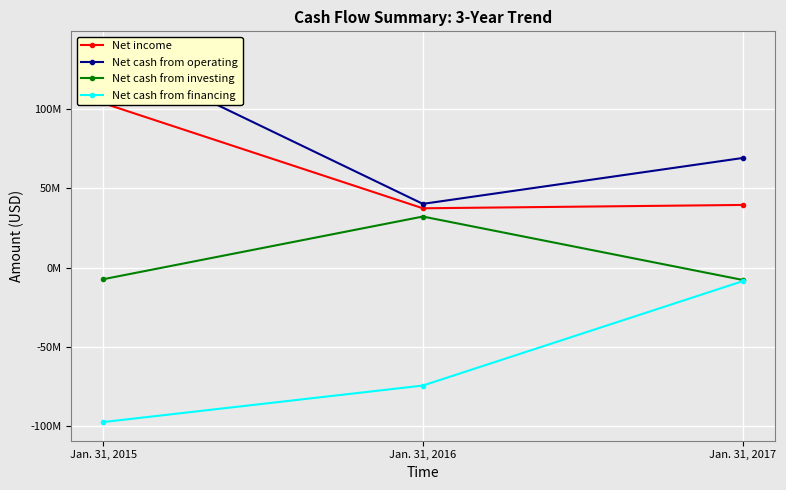

What are all the series names shown in the legend?

Net income, Net cash from operating, Net cash from investing, Net cash from financing